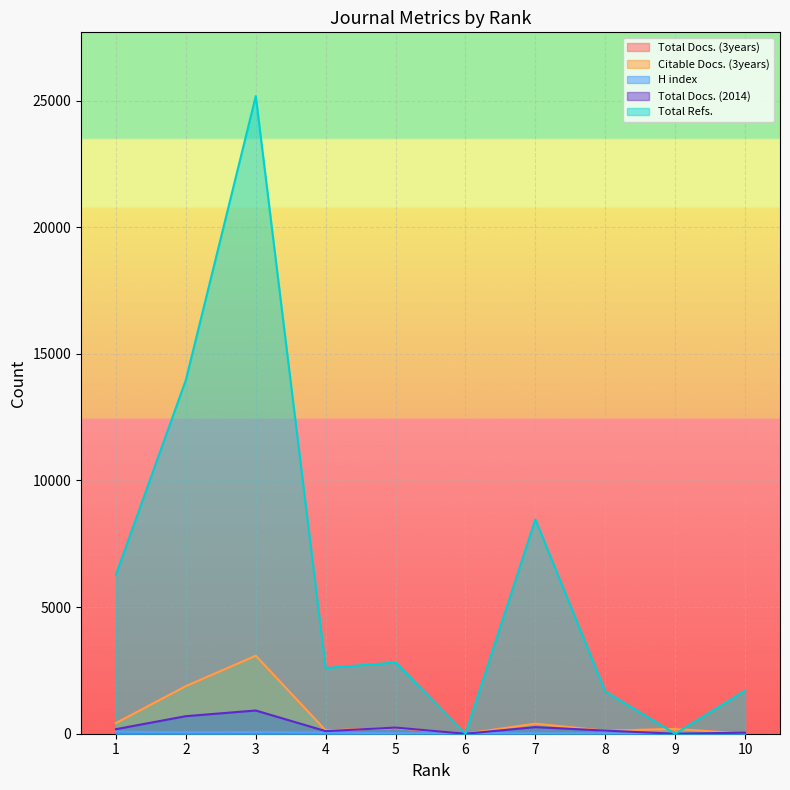

What is the difference between the second highest and minimum values in the H index series?

59